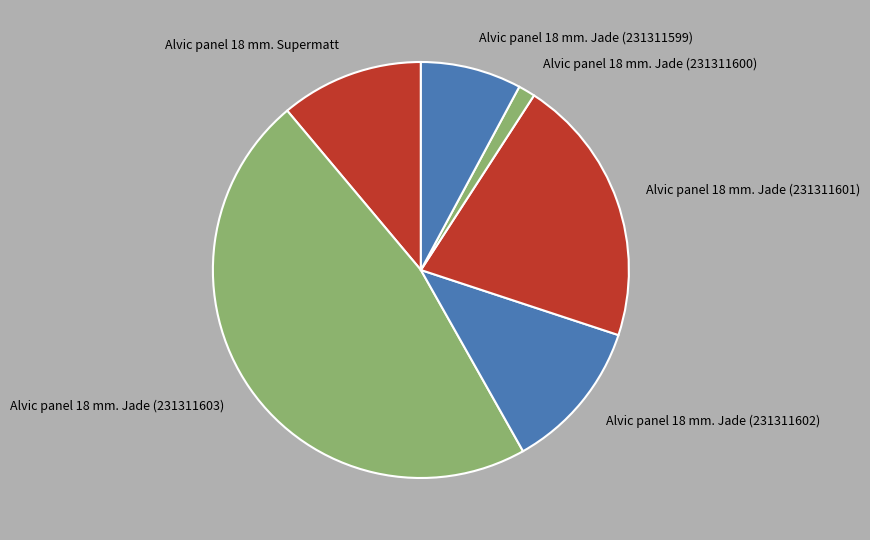

Rank the categories by value from lowest to highest.

Alvic panel 18 mm. Jade (231311600), Alvic panel 18 mm. Jade (231311599), Alvic panel 18 mm. Supermatt, Alvic panel 18 mm. Jade (231311602), Alvic panel 18 mm. Jade (231311601), Alvic panel 18 mm. Jade (231311603)